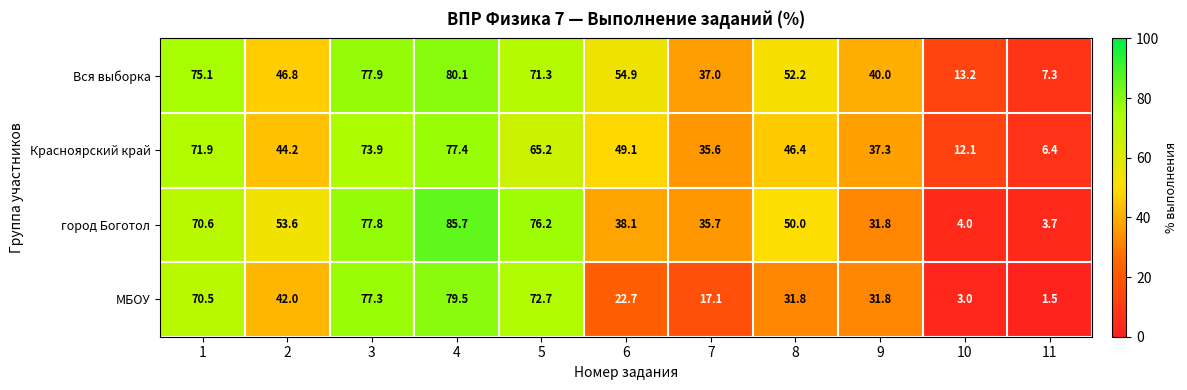

At 11, list the series in order from largest to smallest.

Вся выборка, Красноярский край, город Боготол, МБОУ